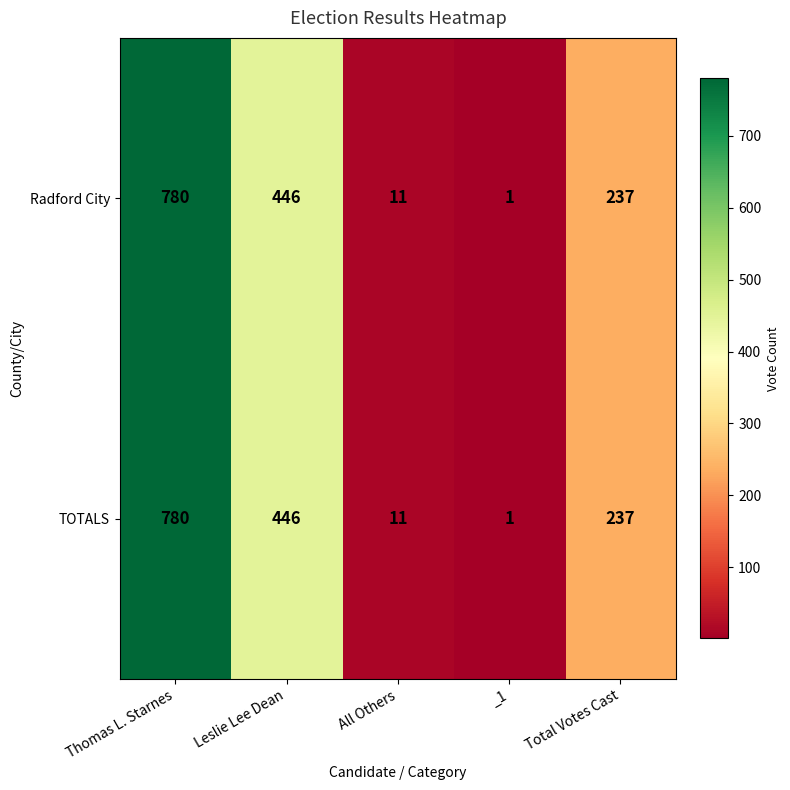

What is the approximate value of Radford City at Leslie Lee Dean, to the nearest 50?

450